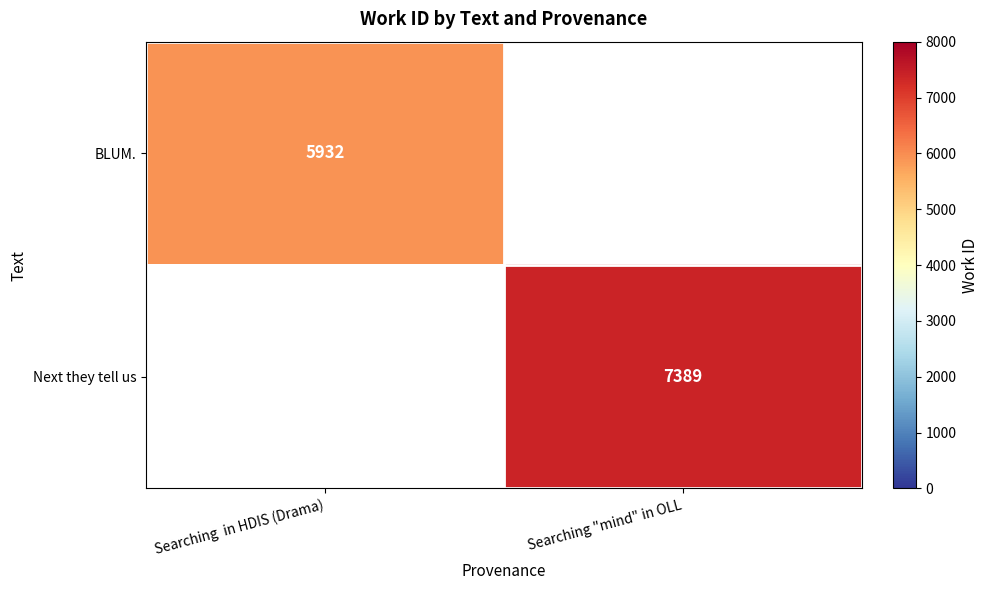

How many categories are shown in the chart?

2